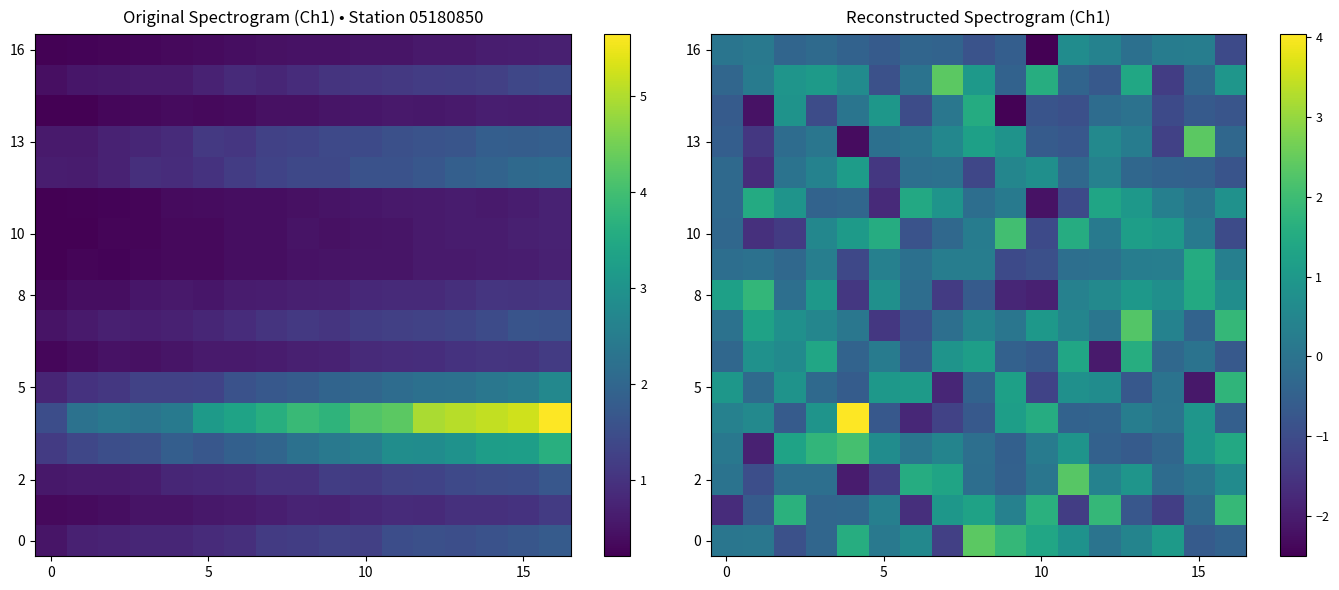

How many series are shown in this chart?

17